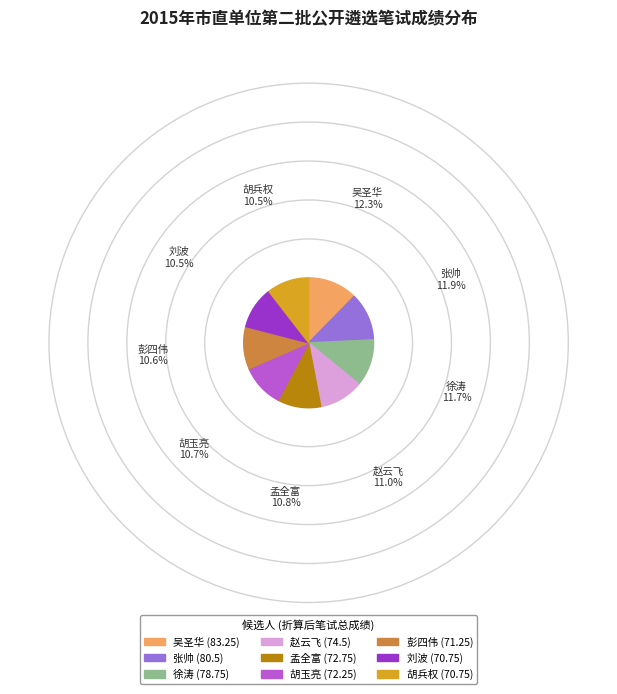

Is there a majority slice in this chart?

No